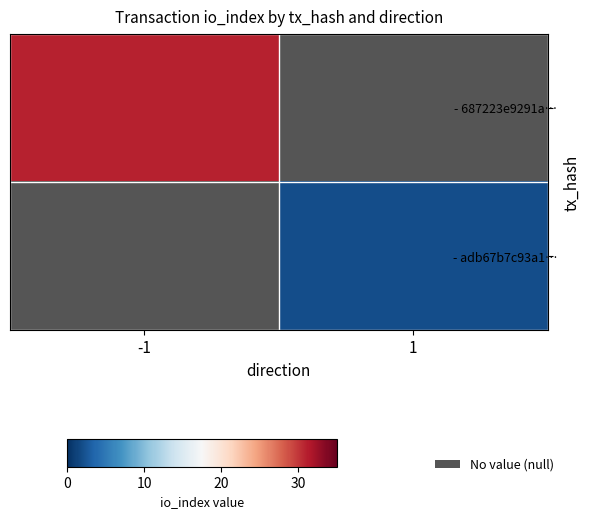

How many data points does each series have?

2